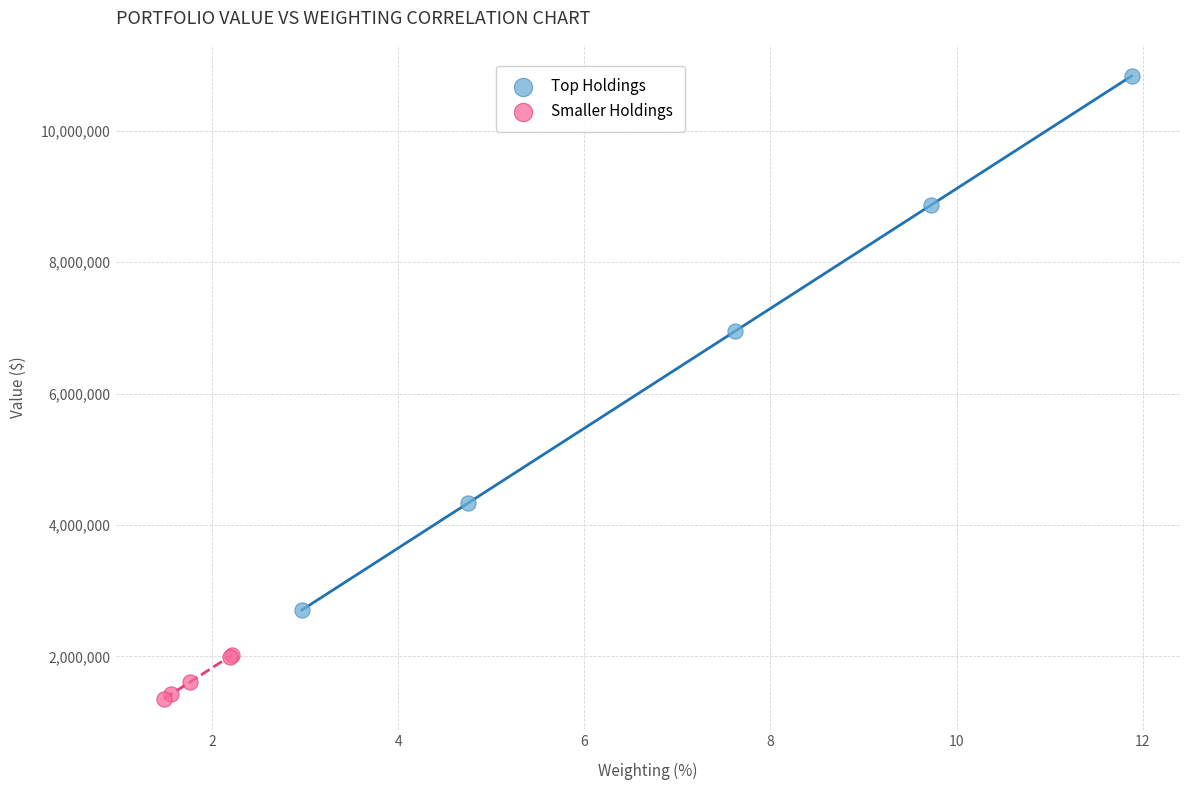

Which series reaches the maximum Y coordinate?

Top Holdings